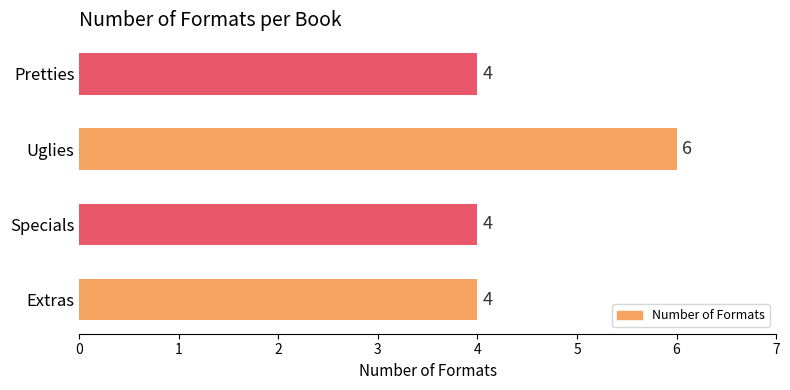

What is the greatest value displayed?

6